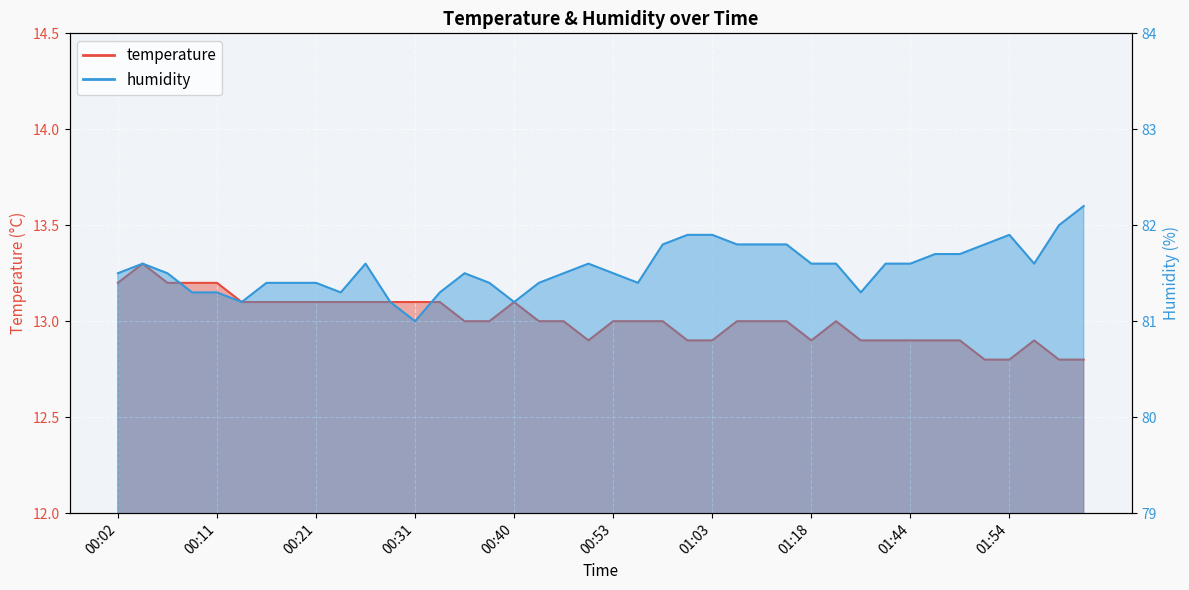

Reading left to right, list all the values displayed in this chart.

temperature: 13.2	13.3	13.2	13.2	13.2	13.1	13.1	13.1	13.1	13.1	13.1	13.1	13.1	13.1	13.0	13.0	13.1	13.0	13.0	12.9	13.0	13.0	13.0	12.9	12.9	13.0	13.0	13.0	12.9	13.0	12.9	12.9	12.9	12.9	12.9	12.8	12.8	12.9	12.8	12.8
humidity: 81.5	81.6	81.5	81.3	81.3	81.2	81.4	81.4	81.4	81.3	81.6	81.2	81.0	81.3	81.5	81.4	81.2	81.4	81.5	81.6	81.5	81.4	81.8	81.9	81.9	81.8	81.8	81.8	81.6	81.6	81.3	81.6	81.6	81.7	81.7	81.8	81.9	81.6	82.0	82.2